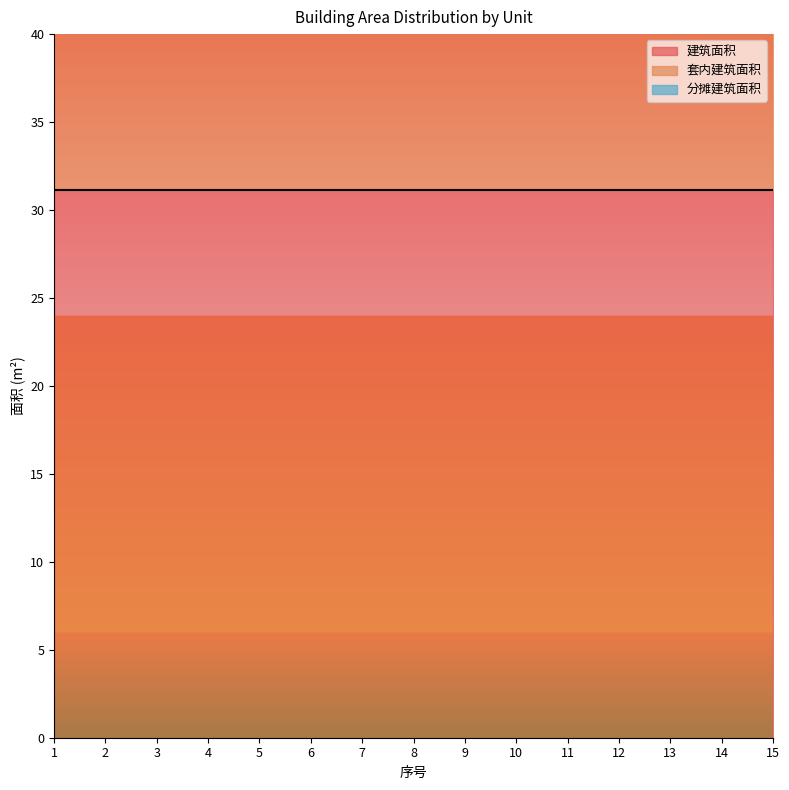

Between 10 and 11, which series saw the biggest shift?

建筑面积